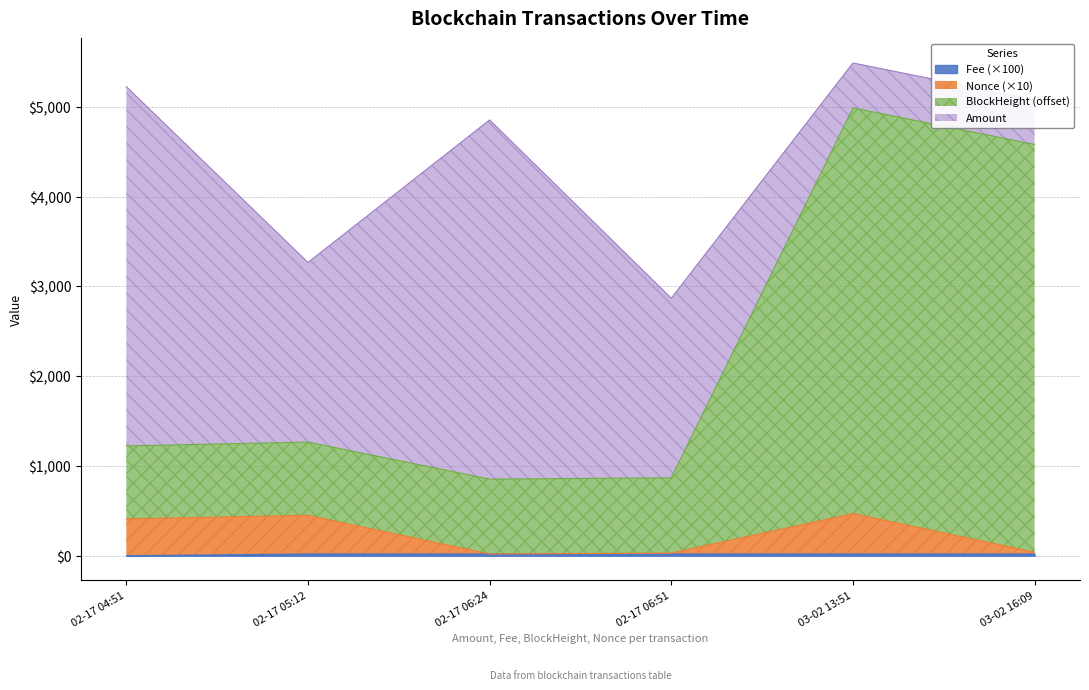

Does the chart display data point markers on the line(s)?

No